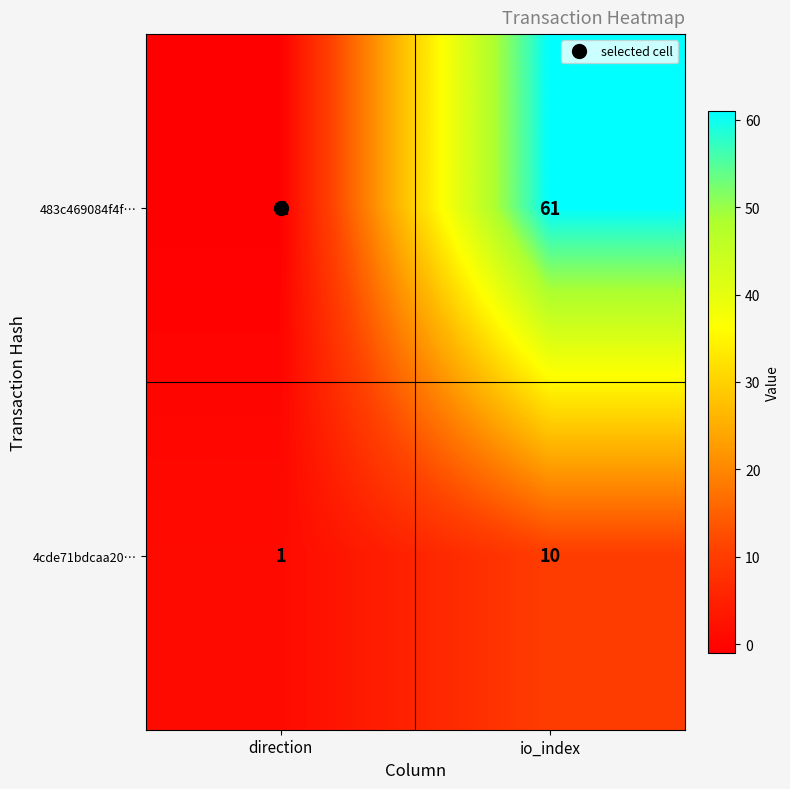

Rank the series by their average value, from lowest to highest.

4cde71bdcaa20…, 483c469084f4f…